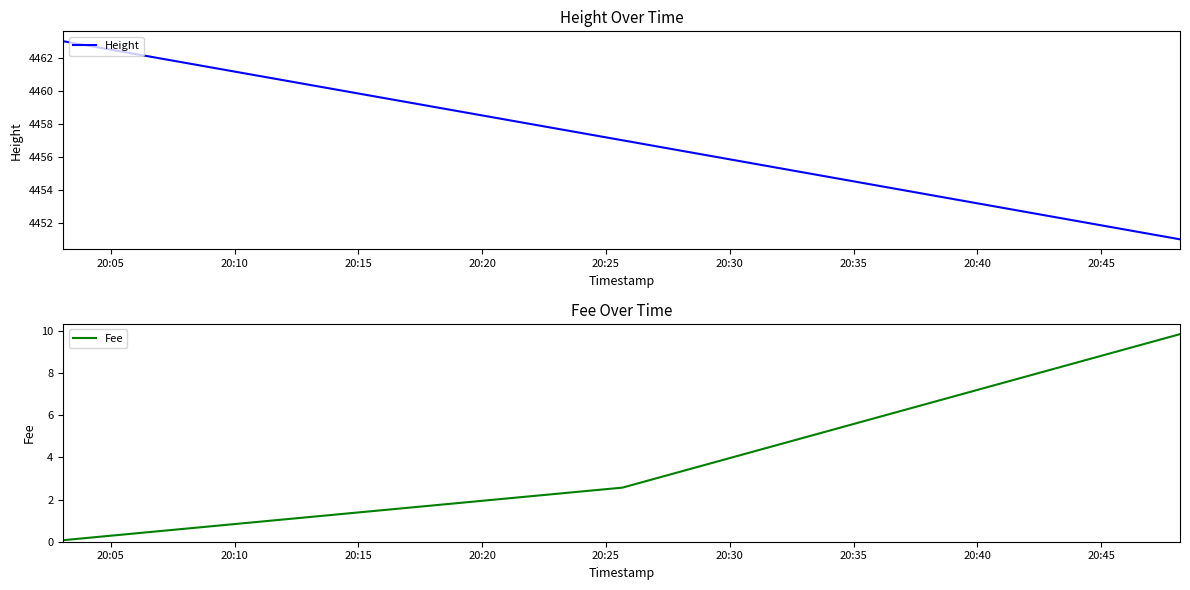

Which category has the lowest value across all series?

20:05